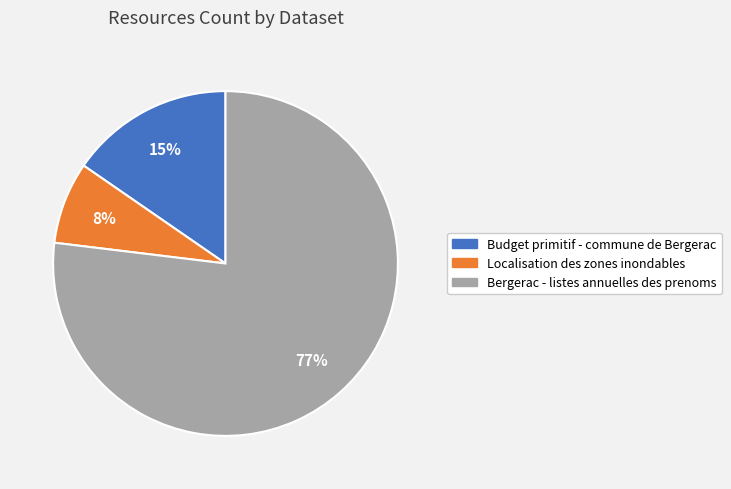

True or false: Localisation des zones inondables accounts for 13% of the total.

False